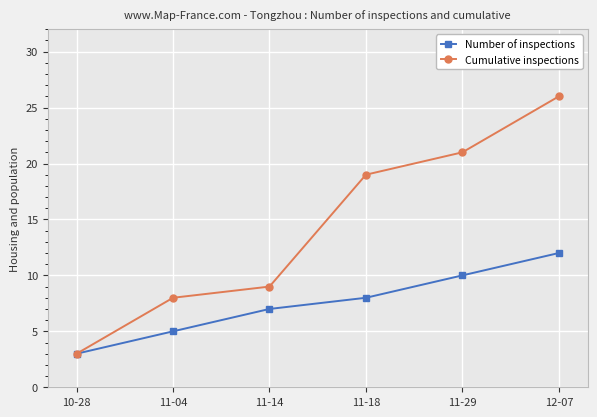

What is the difference between the Cumulative inspections values at 10-28 and 11-18?

16